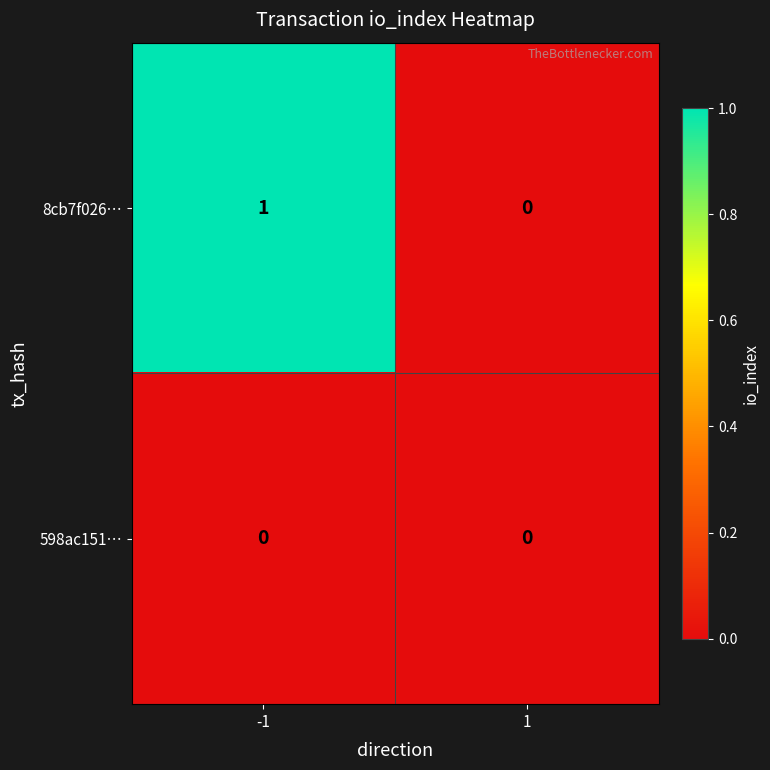

What is the maximum value shown in the chart?

1